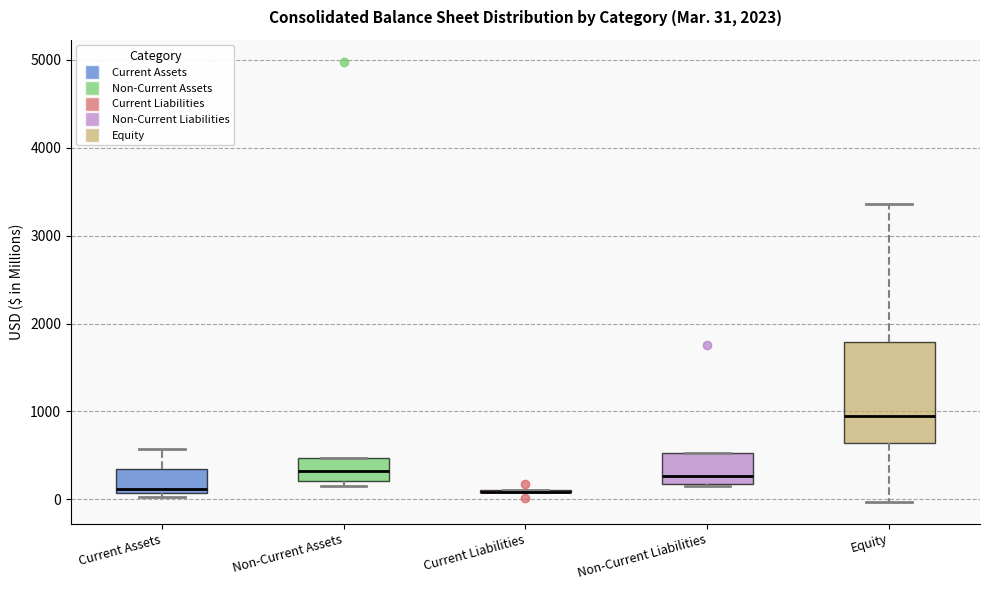

Comparing the boxes themselves (not the whiskers), which one is the tallest?

Equity